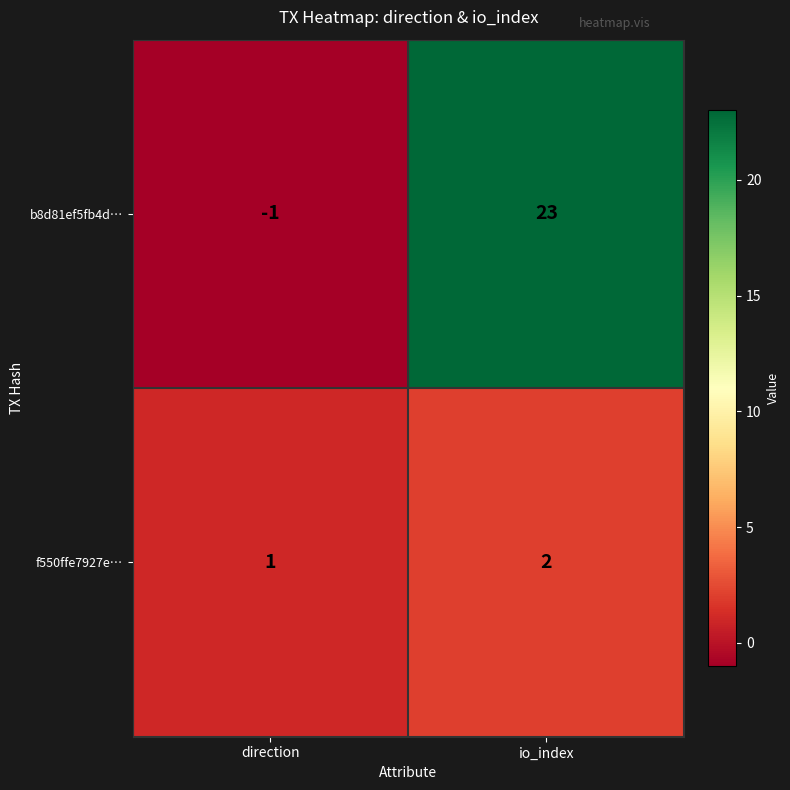

Reading right to left, extract all data points from this chart.

b8d81ef5fb4d…: io_index=23	direction=-1
f550ffe7927e…: io_index=2	direction=1